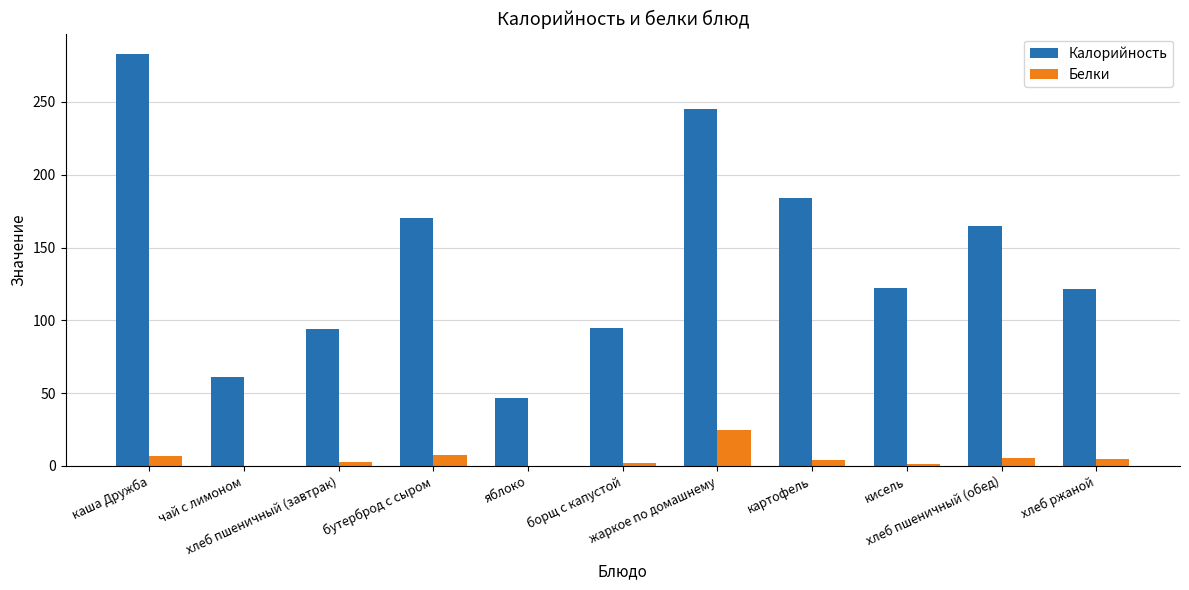

The Белки series shows 4.2 at картофель. True or false?

True